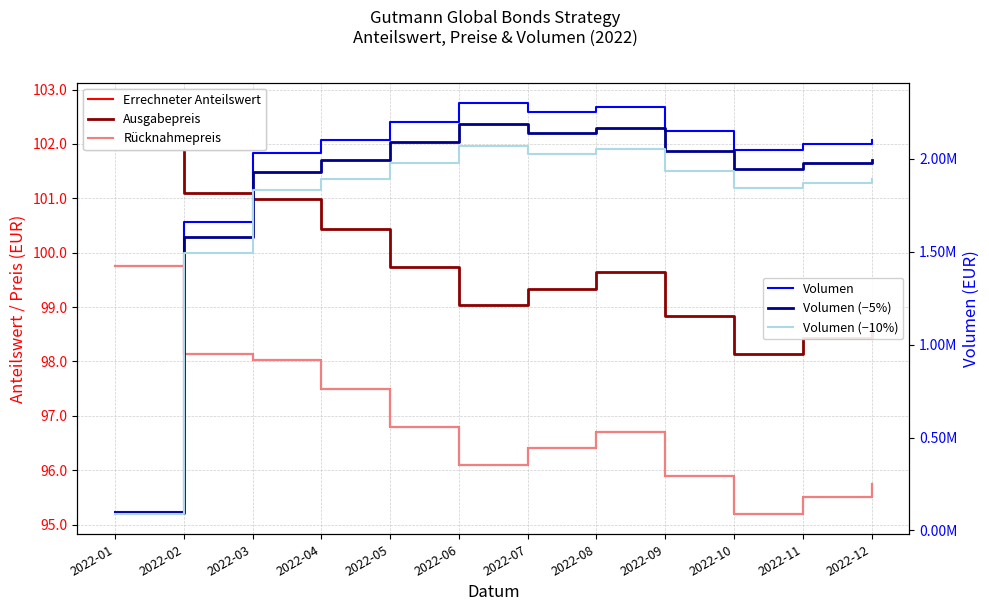

Where is the first local minimum for Ausgabepreis?

2022-06